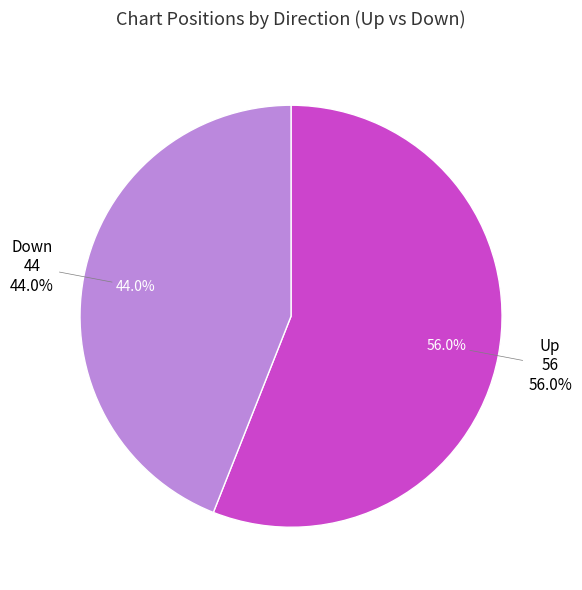

How many slices are in this pie chart?

2